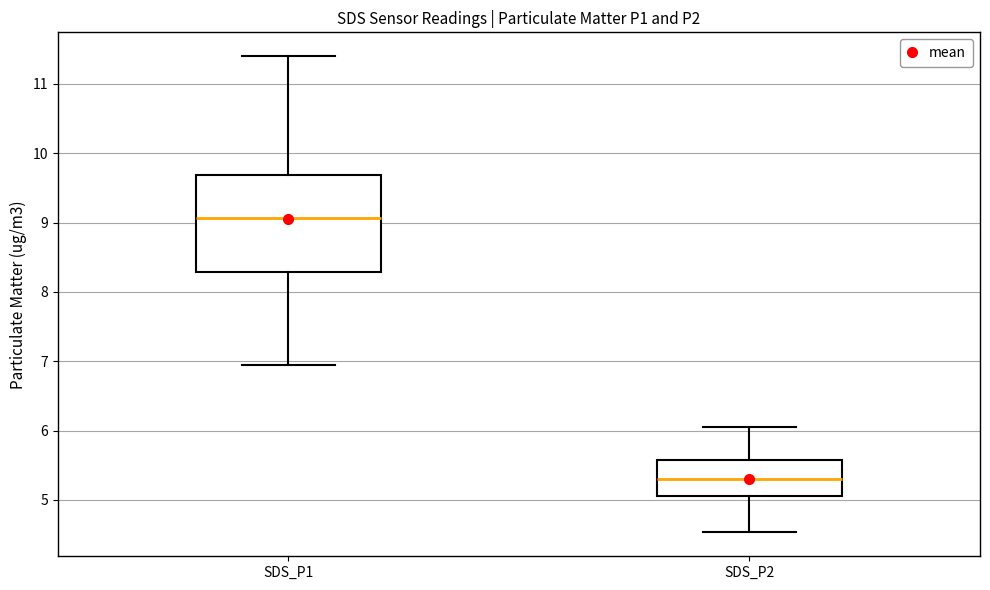

Where does the lower whisker of the box for SDS_P2 end on the y-axis? The values are not printed on the chart, so give them approximately, as read against the axis.

4.5